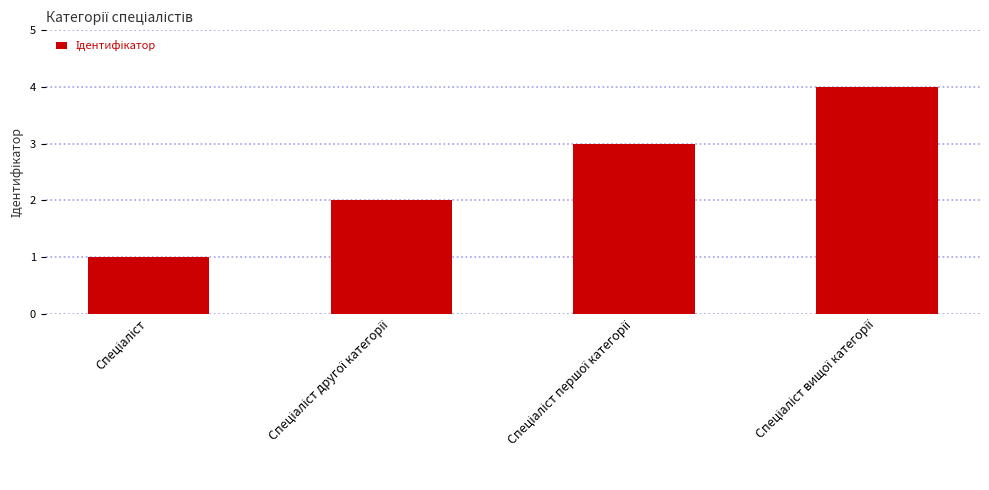

What is the difference between the maximum and minimum values?

3